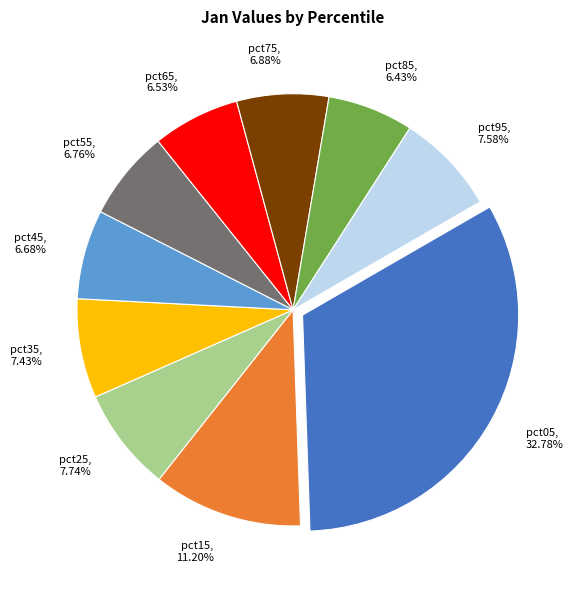

The pct65 slice represents 1% of the pie. True or false?

False